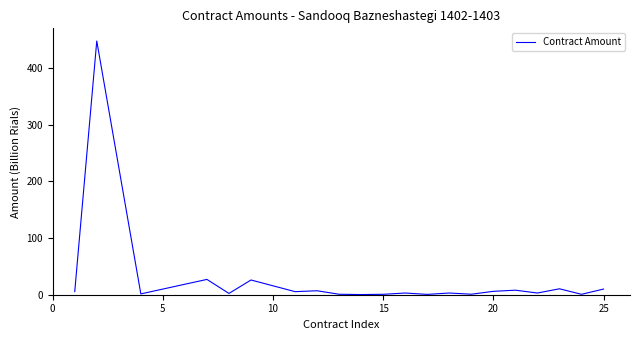

What is the maximum value shown in the chart?

447.7